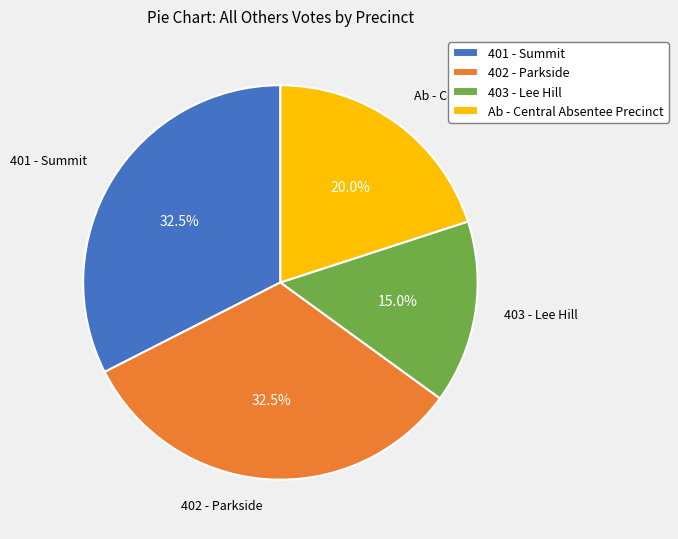

Combined, do 401 - Summit and 403 - Lee Hill account for over 50%?

No